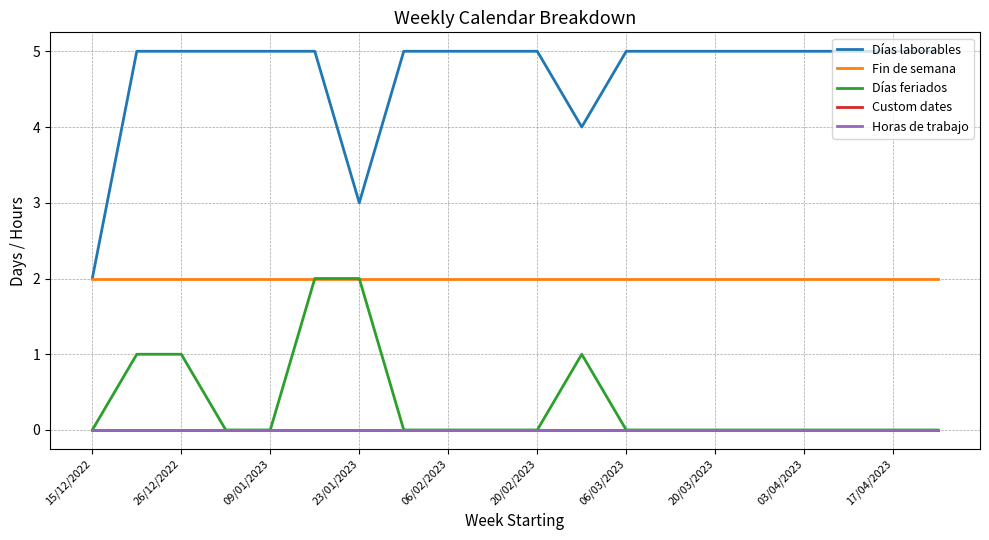

How many lines are shown in the chart?

5